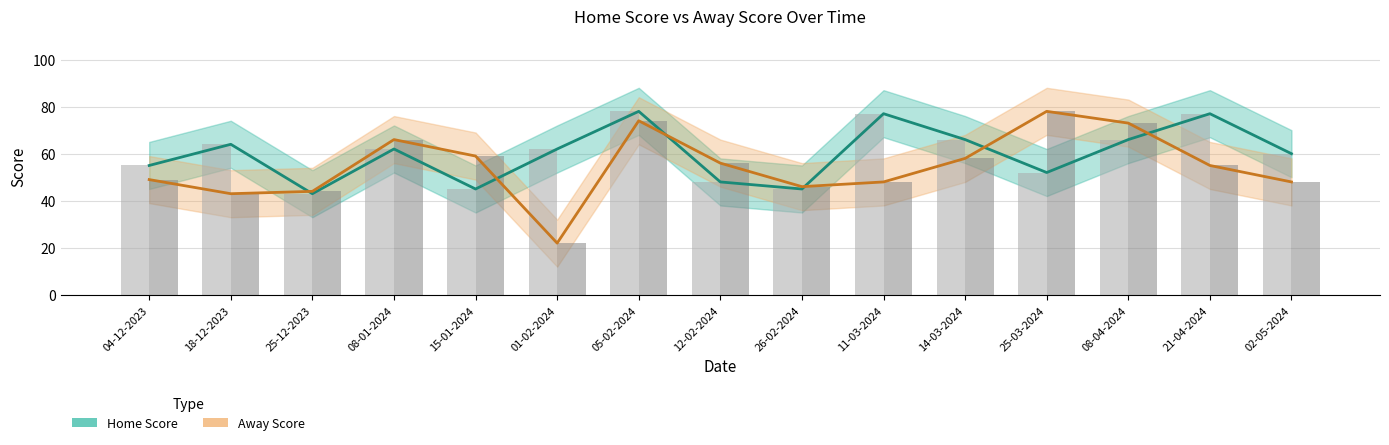

At 21-04-2024, list the series in order from largest to smallest.

Home Score, Away Score